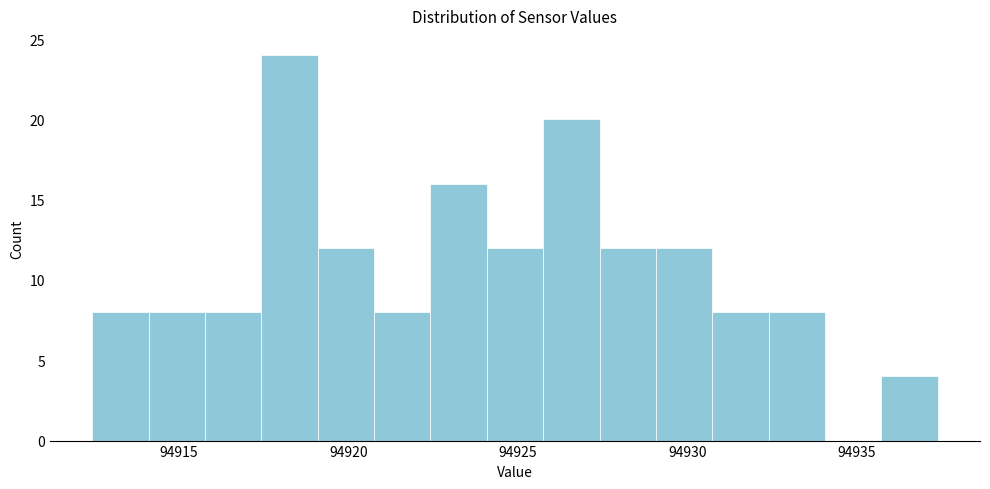

Around what value on the x-axis is the tallest bar? Give the approximate position of its centre, as read against the axis.

94918.5